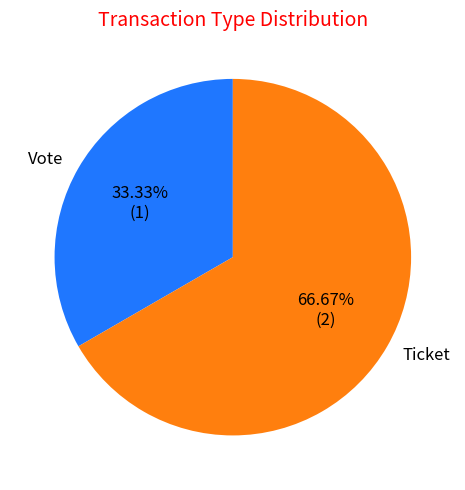

Is the sum of Vote and Ticket greater than half?

Yes